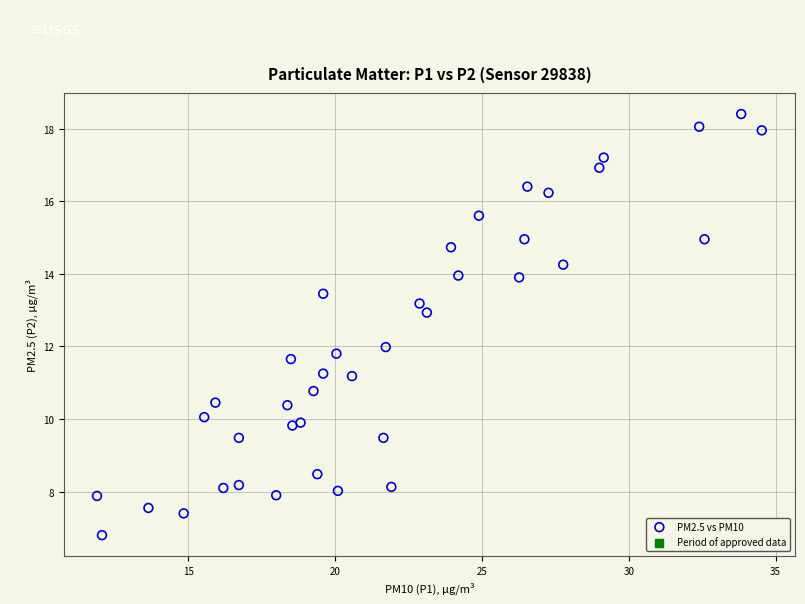

What is the range of X values (max minus min)?

22.6